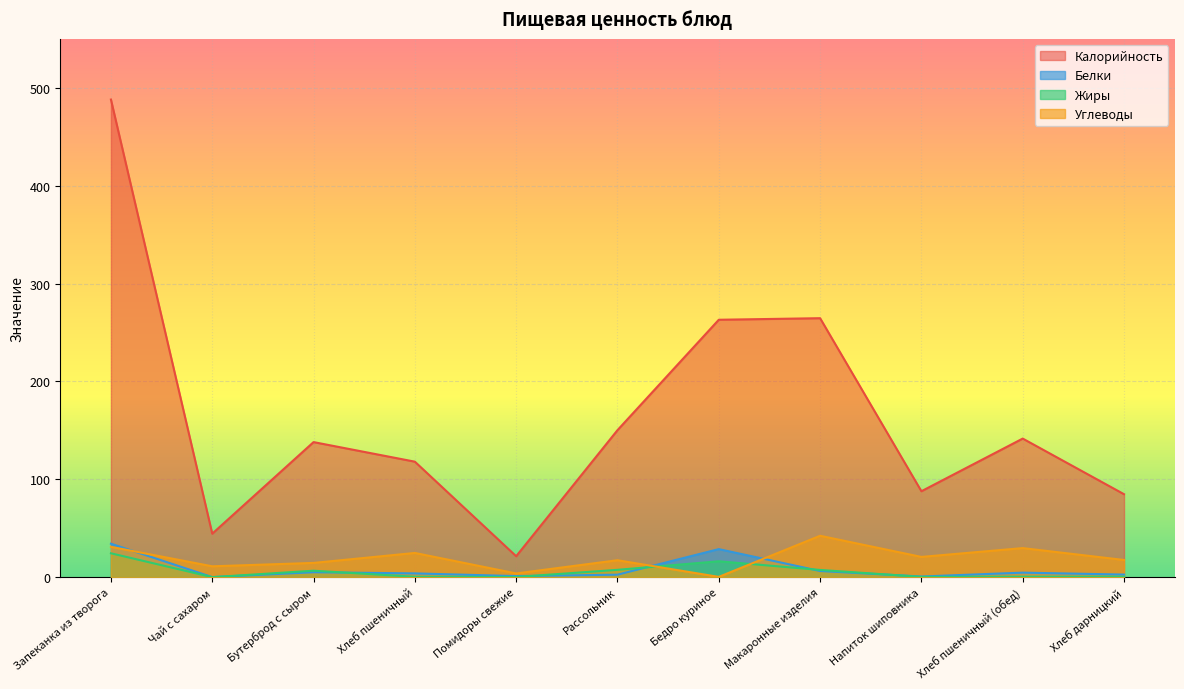

True or false: Калорийность has a value of 35.7 at Хлеб пшеничный.

False